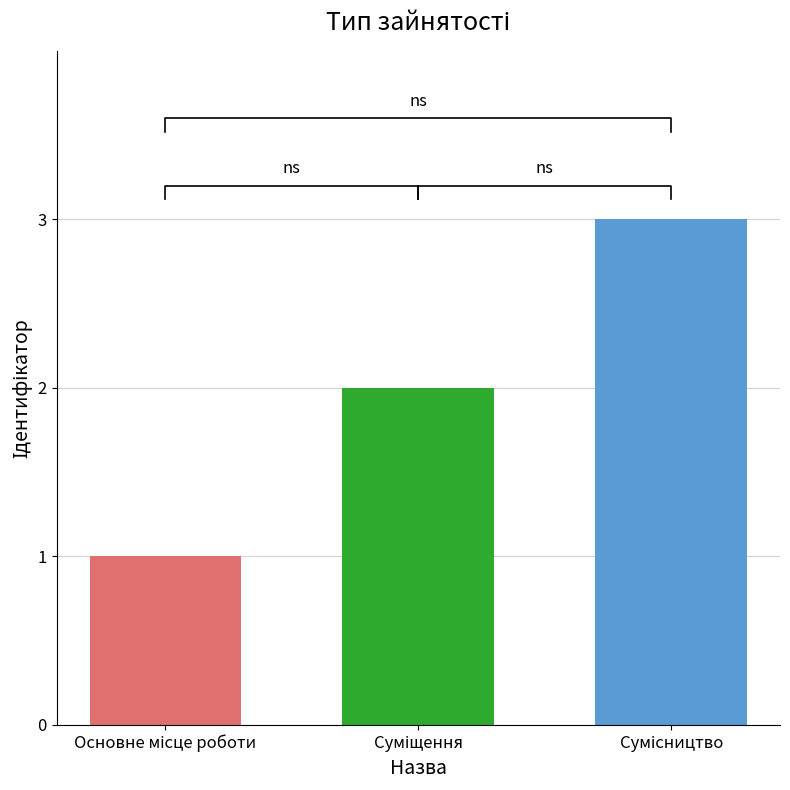

What is the change in value from Основне місце роботи to Суміщення?

+1